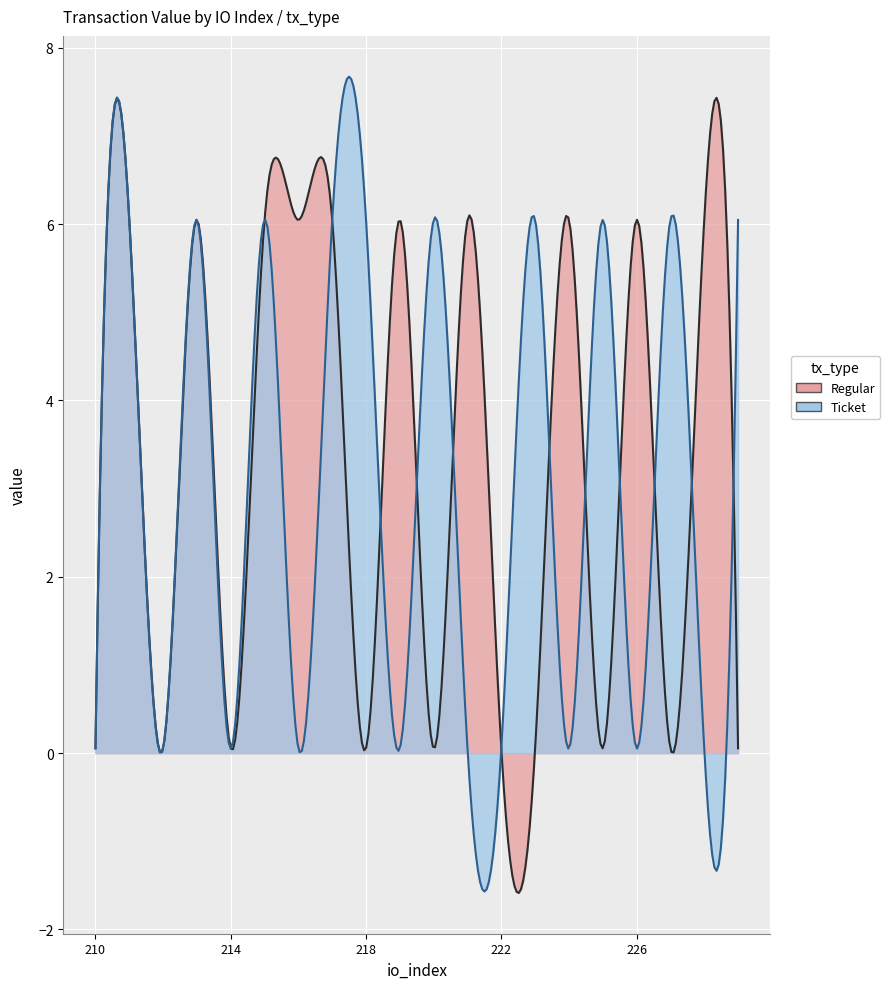

Where is the first local maximum for Regular?

211